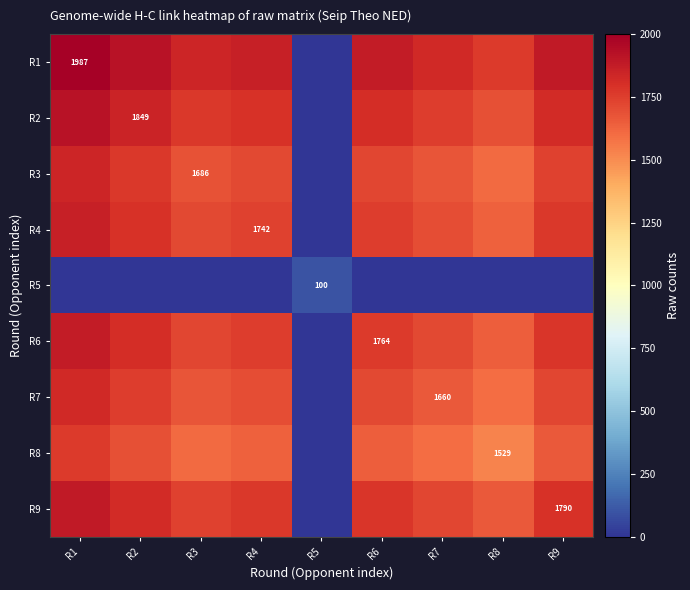

Is it true that R8 equals 447.5 at R8?

False